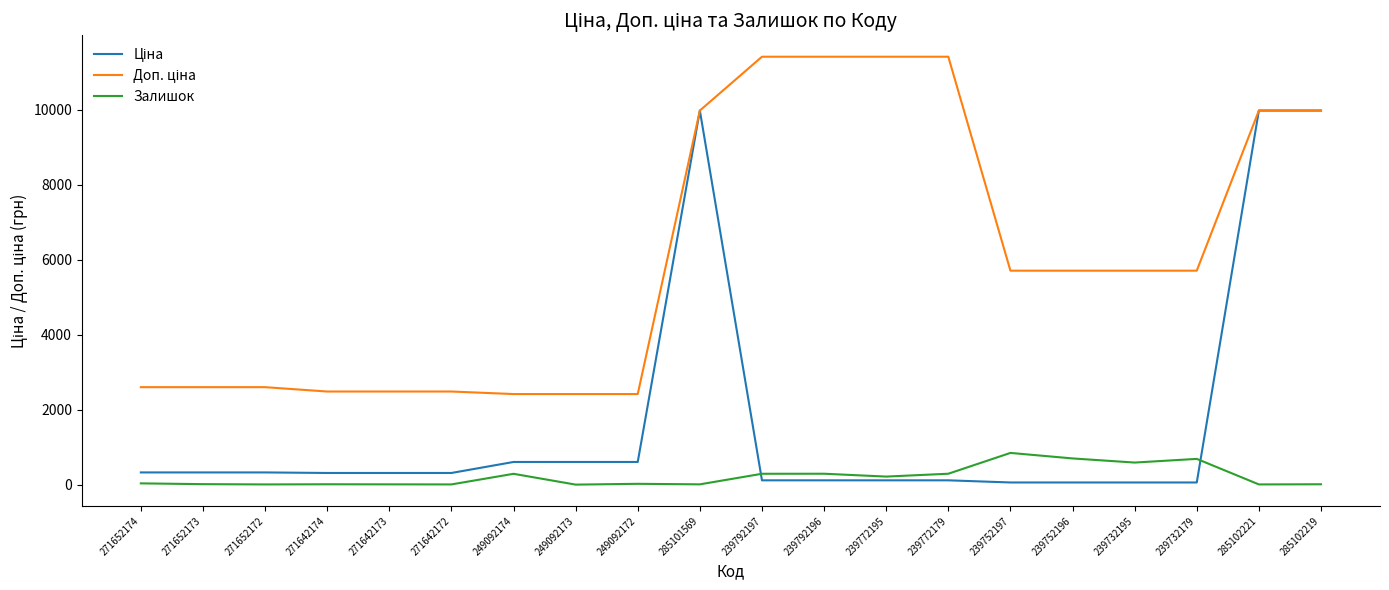

What is the maximum value shown in the chart?

11410.0